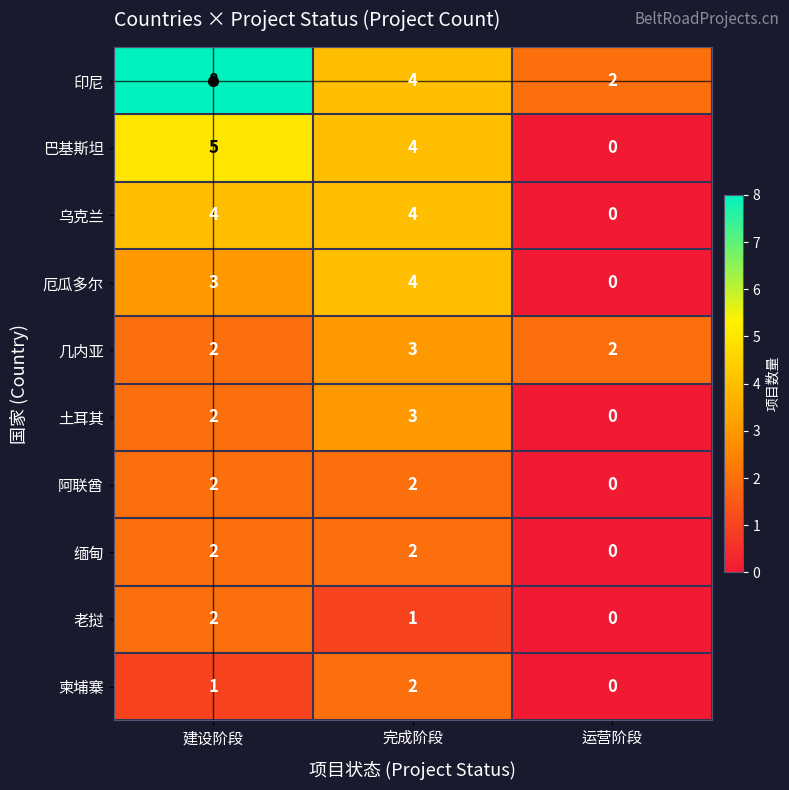

Rank the categories by 厄瓜多尔 value from lowest to highest.

运营阶段, 建设阶段, 完成阶段